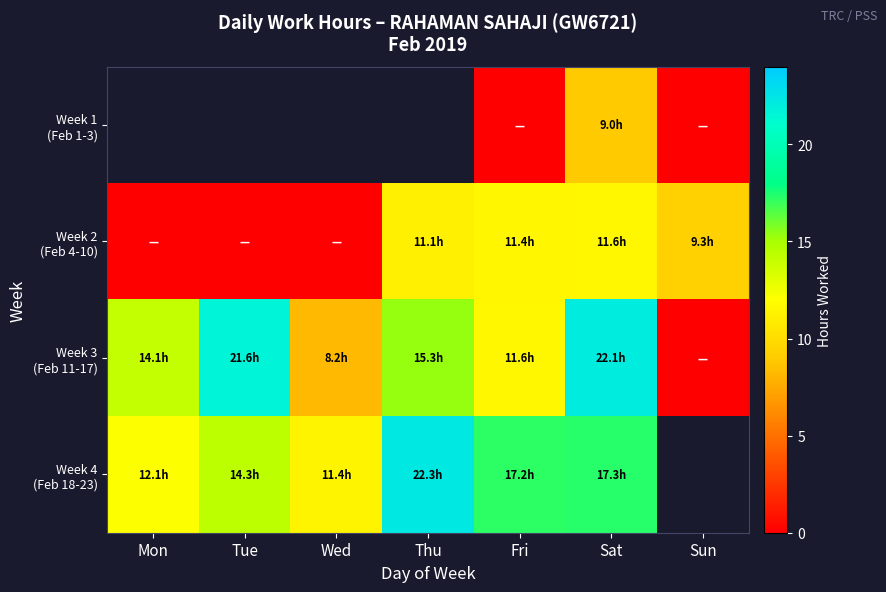

How many values in the Week 2 (Feb 4-10) series exceed 9?

4